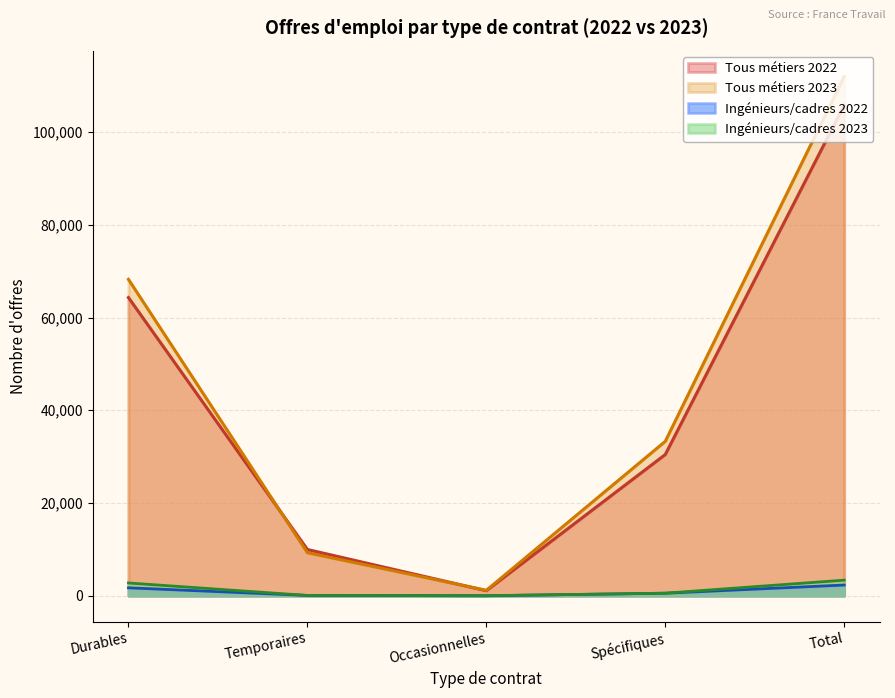

What is the label of the 3rd point from the right?

Occasionnelles